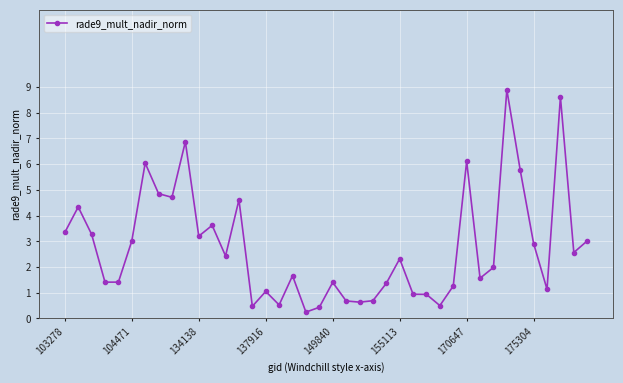

How many categories are shown in the chart?

40